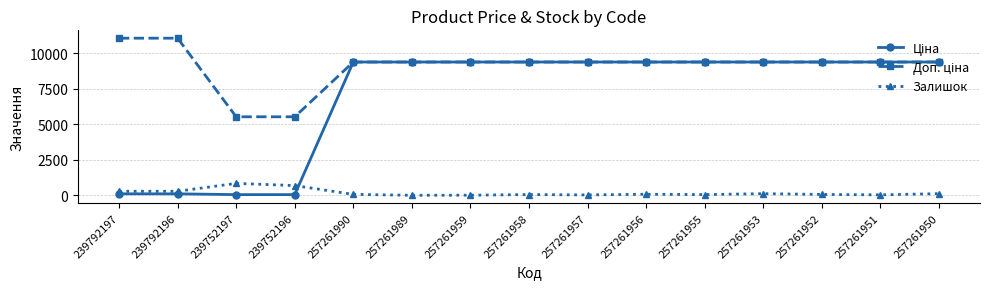

How many series are shown in this chart?

3